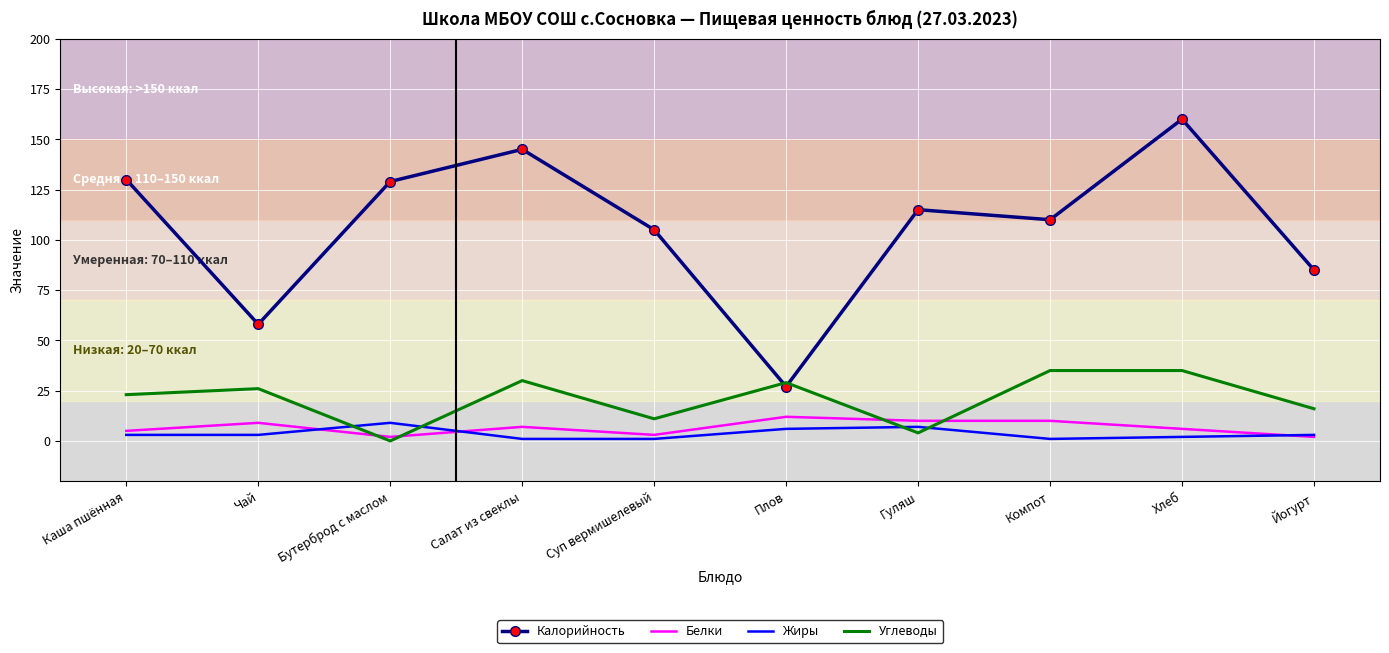

Which series has the widest spread of values?

Калорийность